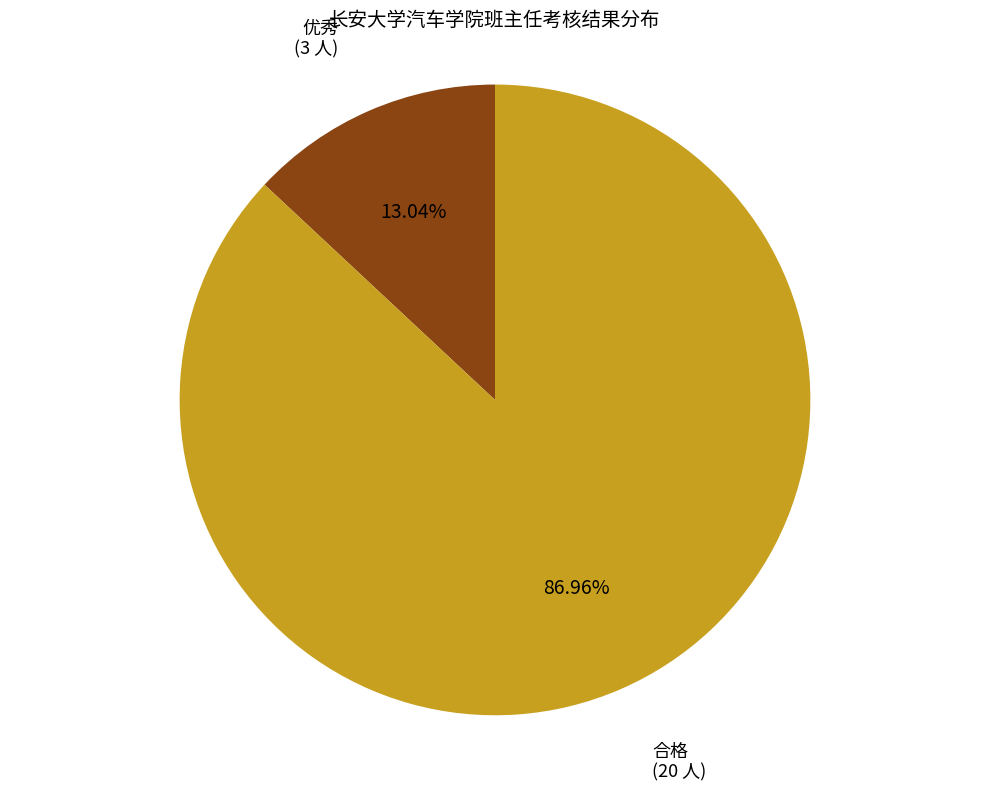

Does any single category account for the majority?

Yes